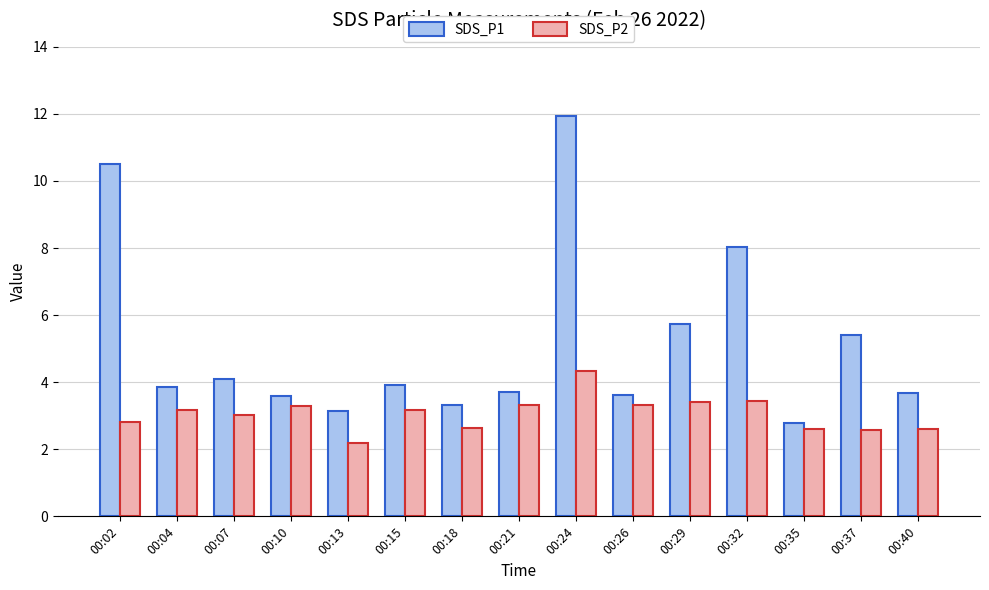

Which series has the largest range (max minus min)?

SDS_P1